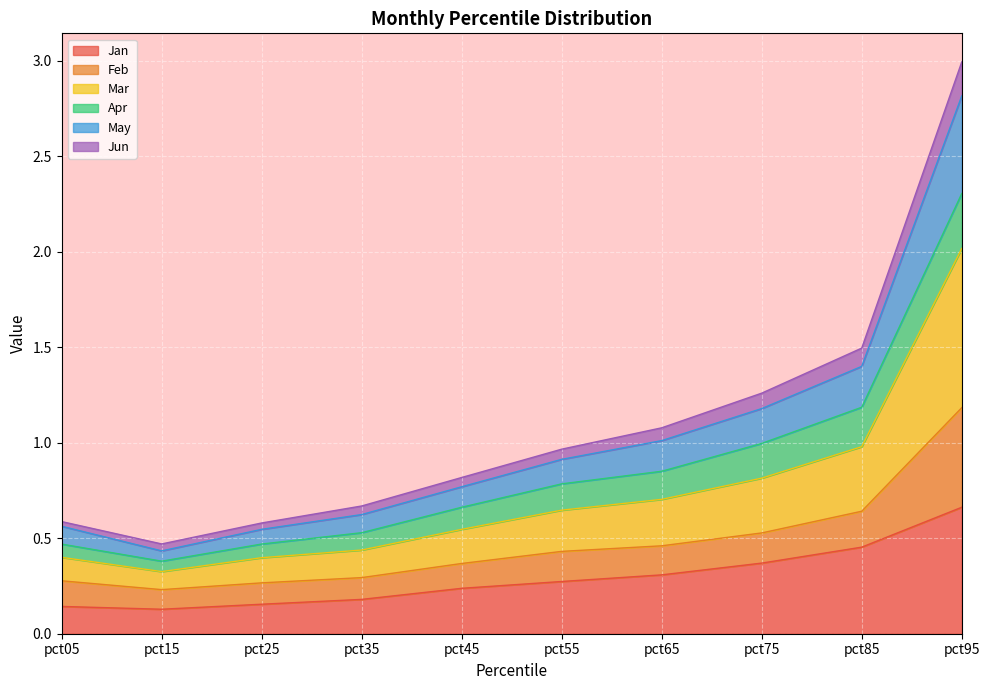

True or false: Jun and Mar intersect in this chart.

False